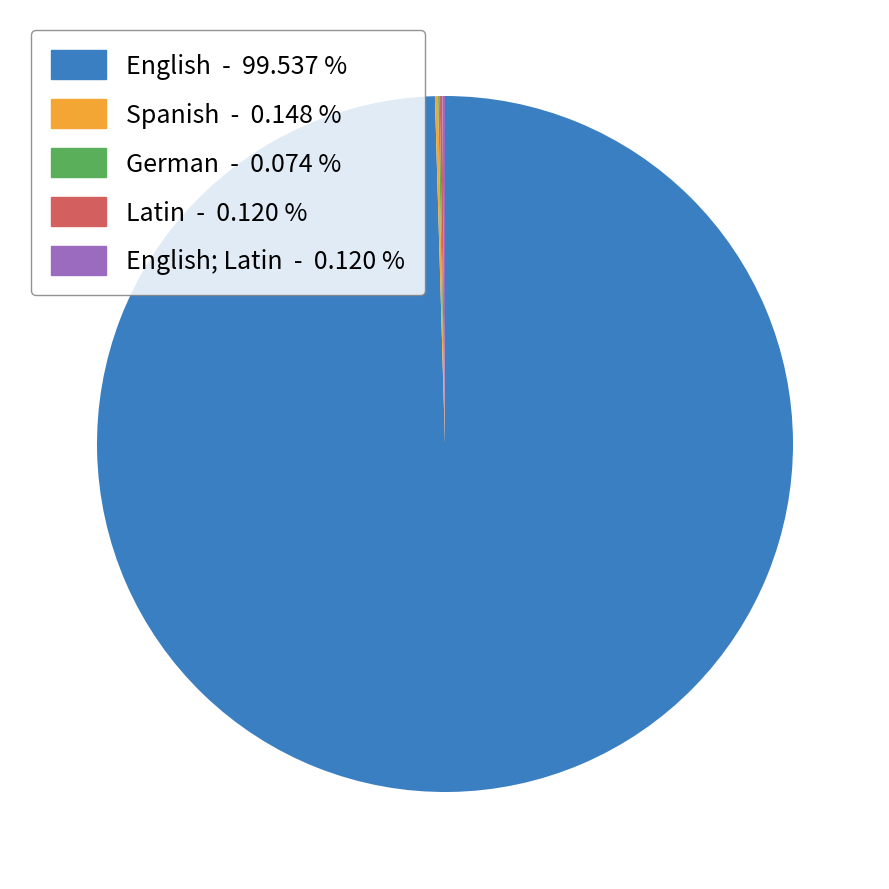

Which category has the biggest portion of the pie?

English - 99.537 %